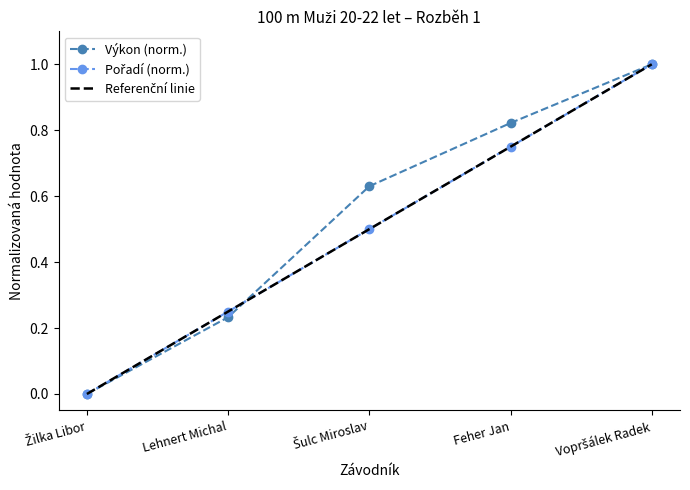

True or false: Pořadí has more than 2 points higher than both neighbors.

False